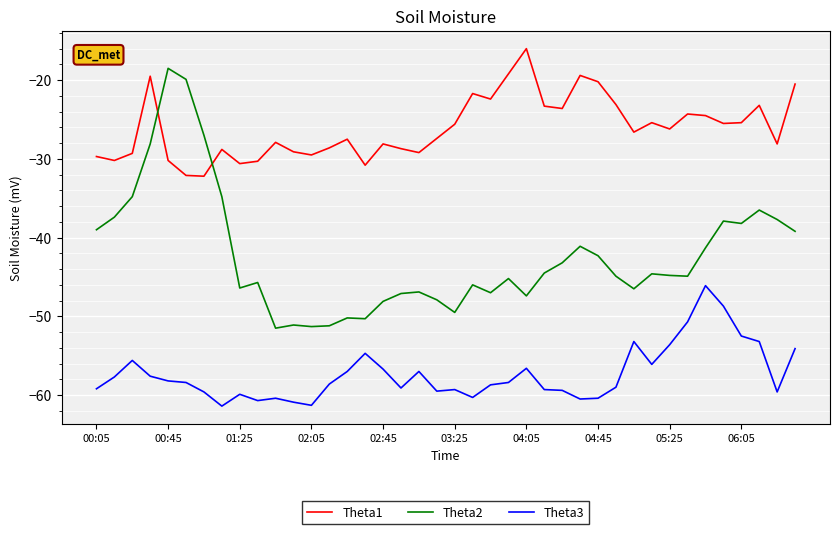

How many lines are shown in the chart?

3